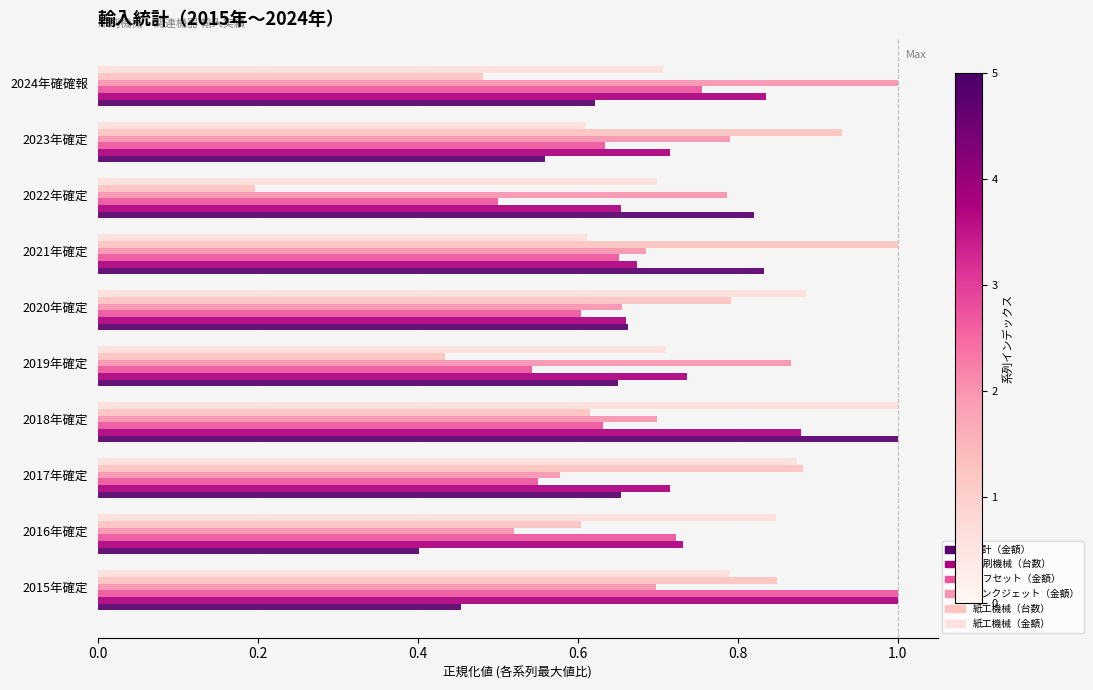

How many series are shown in this chart?

6